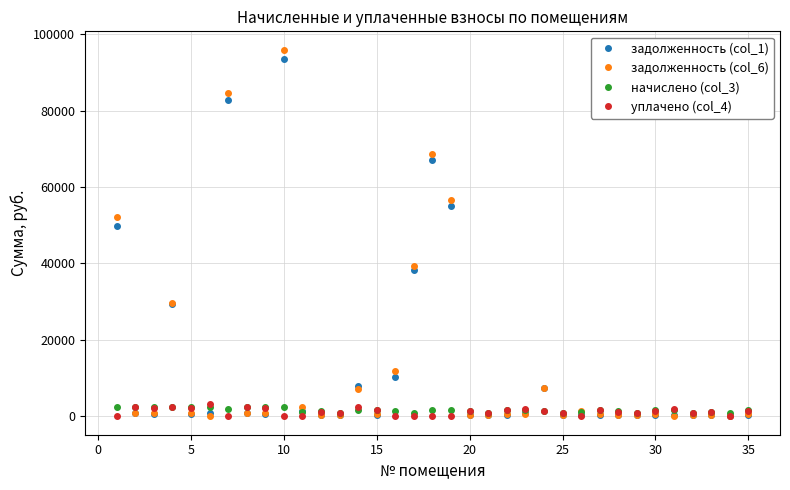

What is the value of the начислено (col_3) point at the 9th from the left?

2326.1